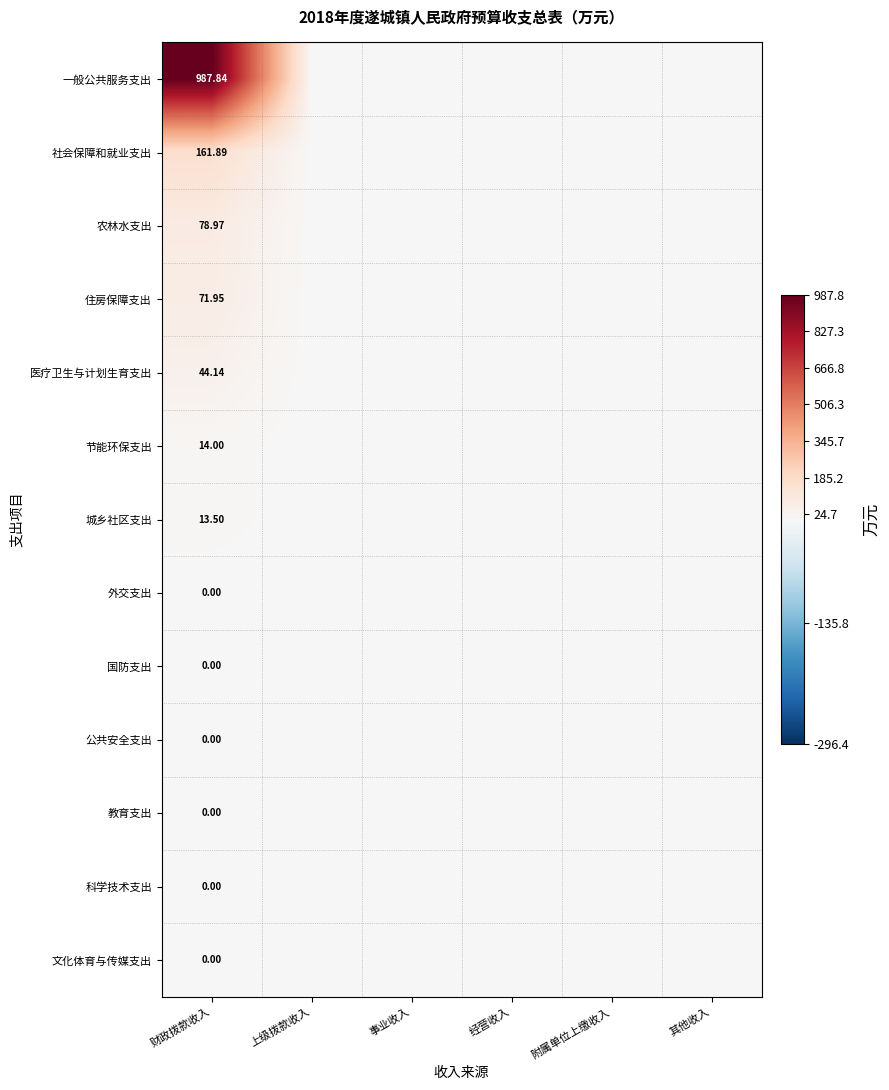

Between 其他收入 and 上级拨款收入, which is larger?

其他收入